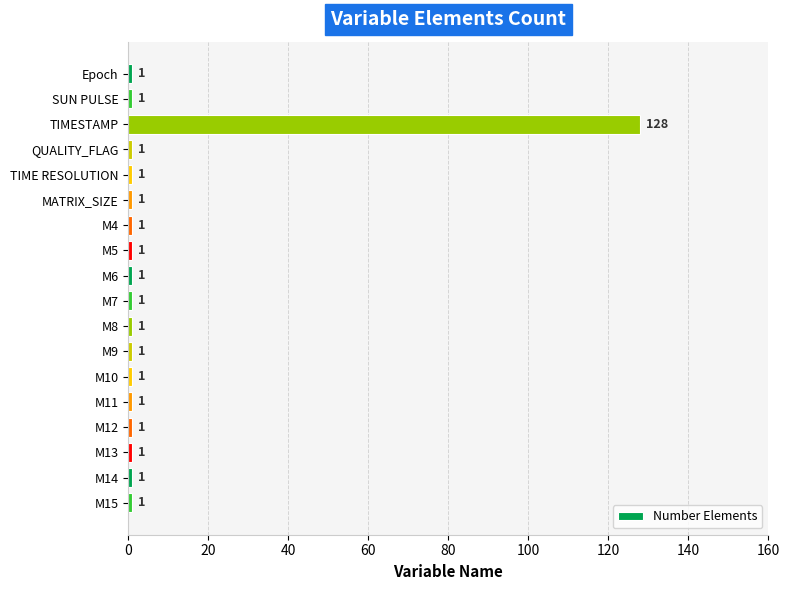

Which label corresponds to the largest value in the chart?

TIMESTAMP